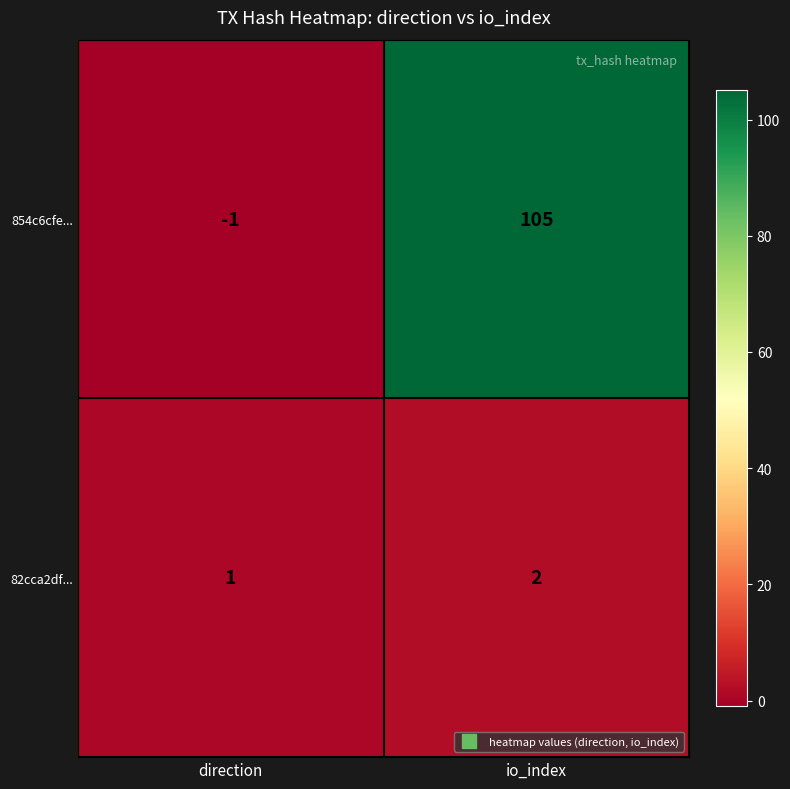

Reading right to left, what are all the values shown in this chart?

854c6cfe...: 105	-1
82cca2df...: 2	1